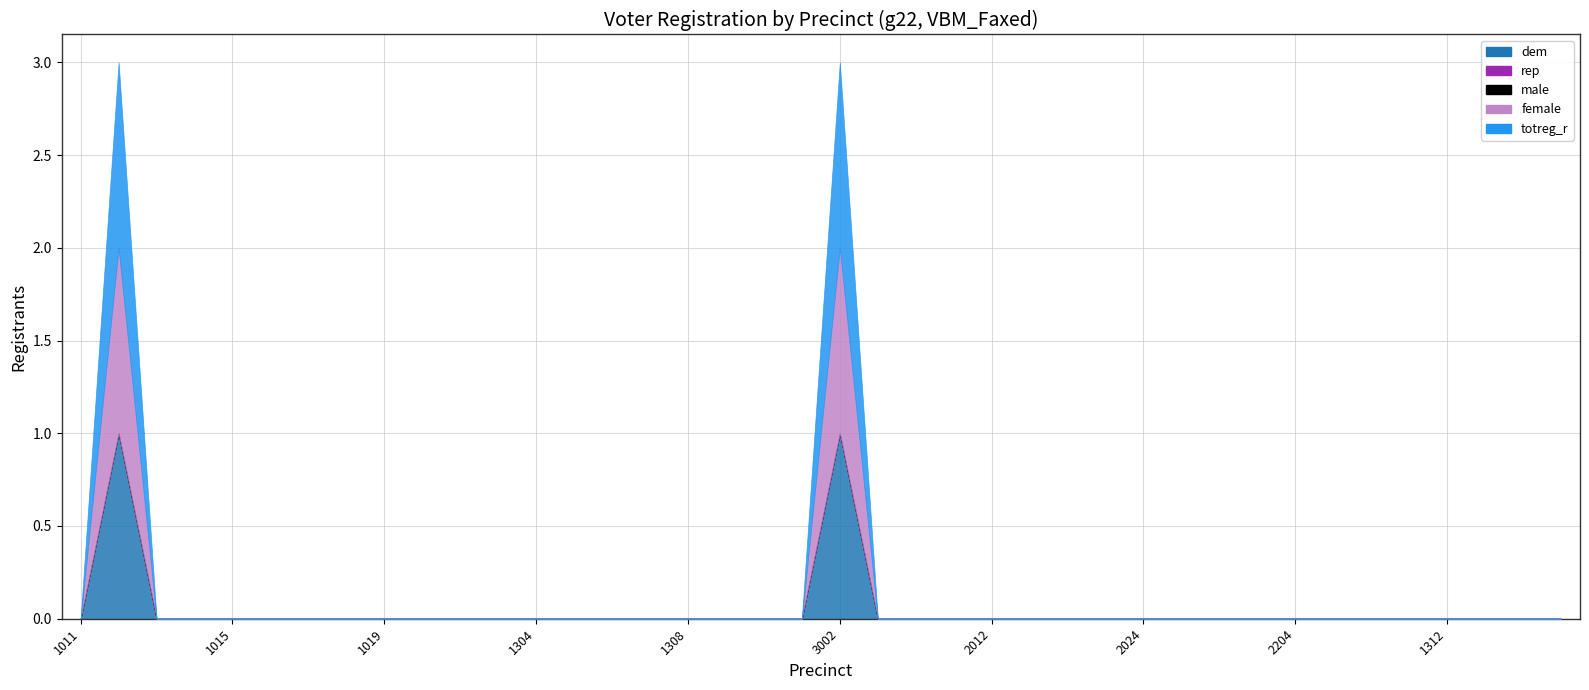

Reading left to right, list all the values displayed in this chart.

dem: 1011=0	1012=1	1013=0	1014=0	1015=0	1016=0	1017=0	1018=0	1019=0	1301=0	1302=0	1303=0	1304=0	1305=0	1306=0	1307=0	1308=0	1309=0	1310=0	1311=0	3002=1	3003=0	3004=0	2011=0	2012=0	2014=0	2015=0	2022=0	2024=0	2201=0	2202=0	2203=0	2204=0	2205=0	2207=0	3001=0	1312=0	1313=0	1314=0	1315=0
rep: 1011=0	1012=0	1013=0	1014=0	1015=0	1016=0	1017=0	1018=0	1019=0	1301=0	1302=0	1303=0	1304=0	1305=0	1306=0	1307=0	1308=0	1309=0	1310=0	1311=0	3002=0	3003=0	3004=0	2011=0	2012=0	2014=0	2015=0	2022=0	2024=0	2201=0	2202=0	2203=0	2204=0	2205=0	2207=0	3001=0	1312=0	1313=0	1314=0	1315=0
male: 1011=0	1012=0	1013=0	1014=0	1015=0	1016=0	1017=0	1018=0	1019=0	1301=0	1302=0	1303=0	1304=0	1305=0	1306=0	1307=0	1308=0	1309=0	1310=0	1311=0	3002=0	3003=0	3004=0	2011=0	2012=0	2014=0	2015=0	2022=0	2024=0	2201=0	2202=0	2203=0	2204=0	2205=0	2207=0	3001=0	1312=0	1313=0	1314=0	1315=0
female: 1011=0	1012=1	1013=0	1014=0	1015=0	1016=0	1017=0	1018=0	1019=0	1301=0	1302=0	1303=0	1304=0	1305=0	1306=0	1307=0	1308=0	1309=0	1310=0	1311=0	3002=1	3003=0	3004=0	2011=0	2012=0	2014=0	2015=0	2022=0	2024=0	2201=0	2202=0	2203=0	2204=0	2205=0	2207=0	3001=0	1312=0	1313=0	1314=0	1315=0
totreg_r: 1011=0	1012=1	1013=0	1014=0	1015=0	1016=0	1017=0	1018=0	1019=0	1301=0	1302=0	1303=0	1304=0	1305=0	1306=0	1307=0	1308=0	1309=0	1310=0	1311=0	3002=1	3003=0	3004=0	2011=0	2012=0	2014=0	2015=0	2022=0	2024=0	2201=0	2202=0	2203=0	2204=0	2205=0	2207=0	3001=0	1312=0	1313=0	1314=0	1315=0